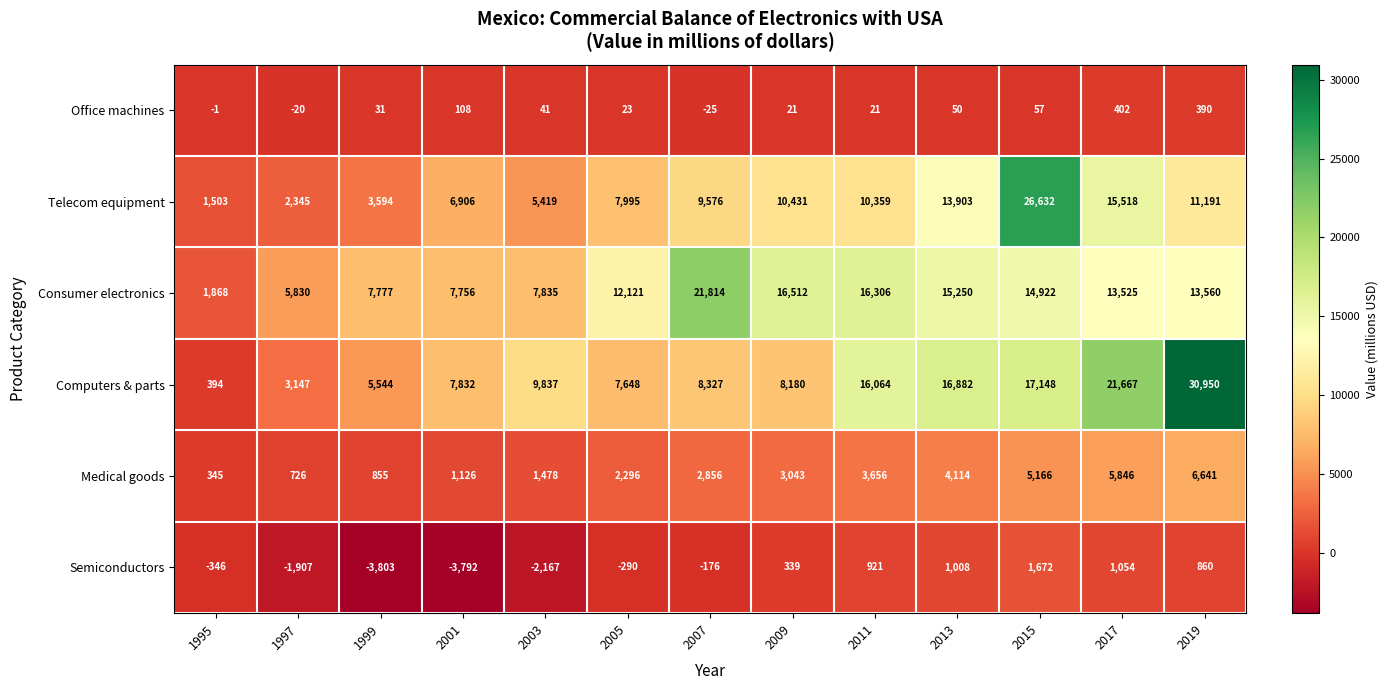

Which series changed the most between 1997 and 2019?

Computers & parts